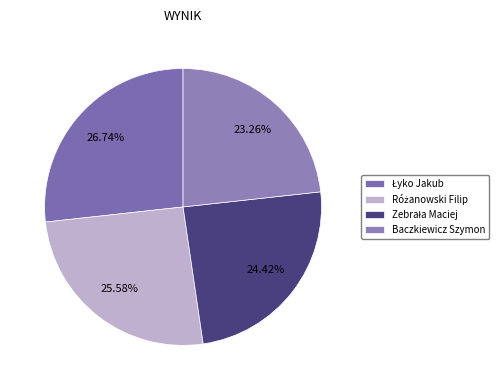

How many slices are in this pie chart?

4